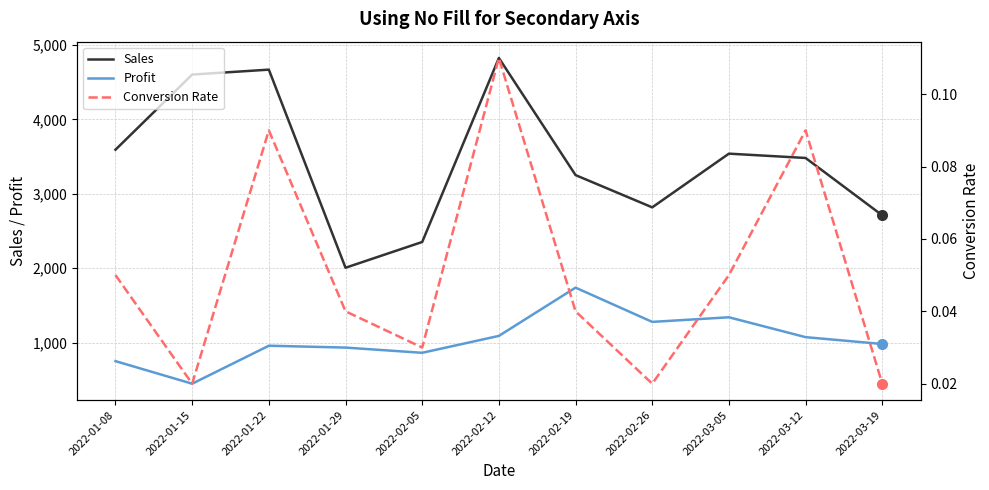

How many lines are shown in the chart?

3